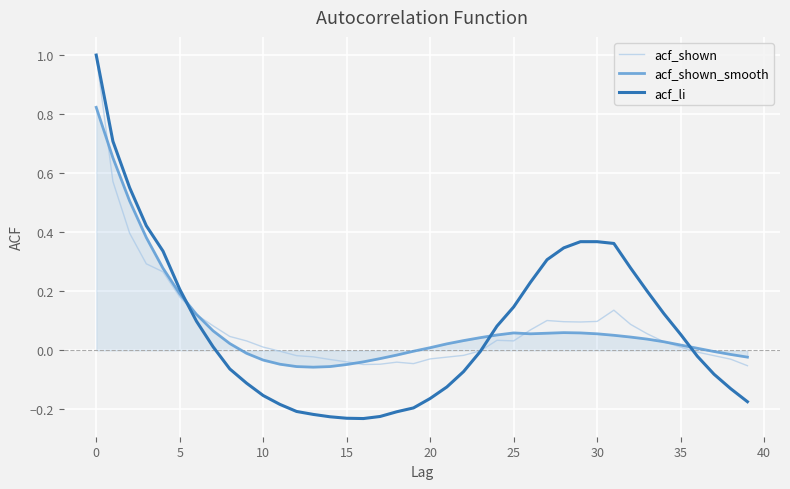

Which series has the widest spread of values?

acf_li